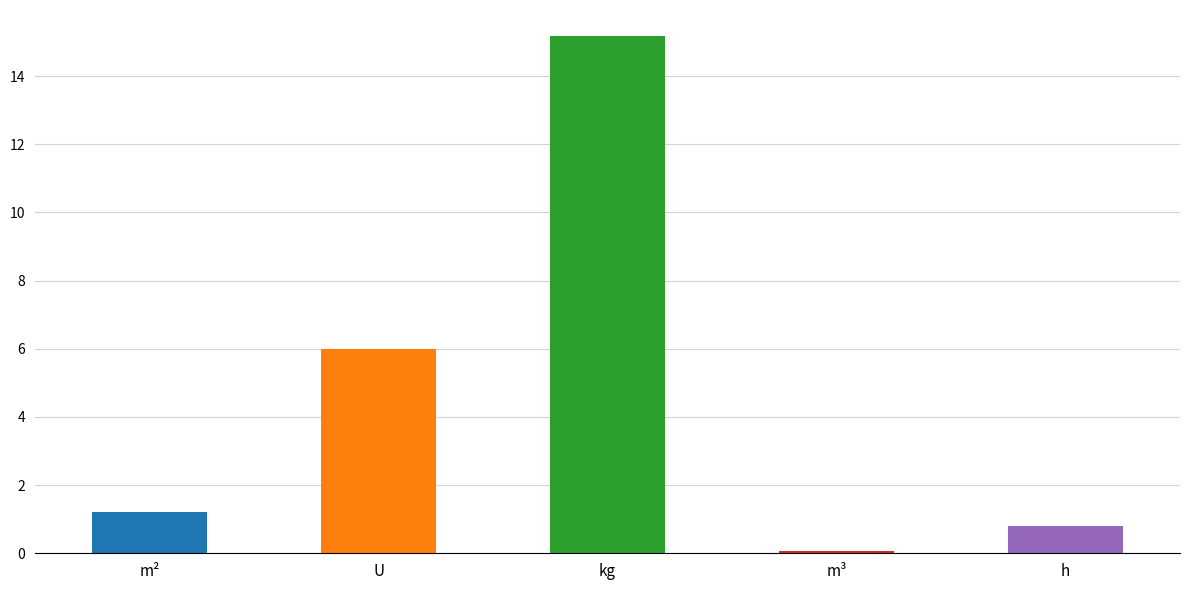

Is it true that the value at mo045 is 0.0?

False